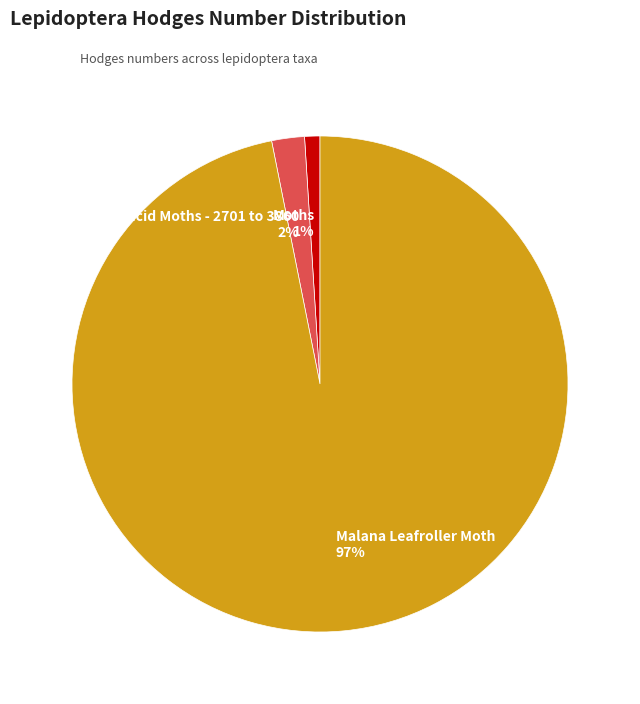

To the nearest percent, what is the average slice percentage?

33%